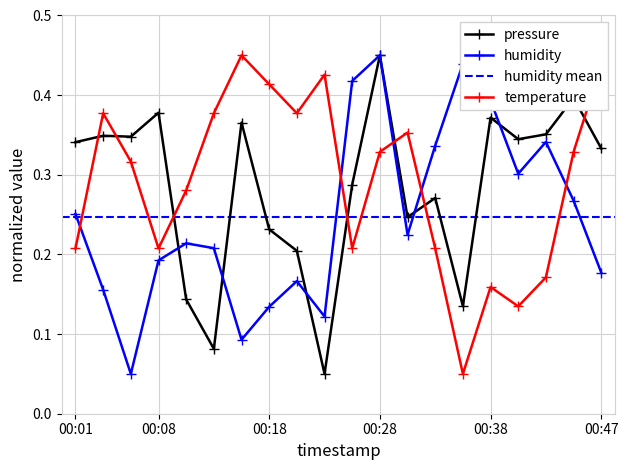

Where is the first local minimum for temperature?

00:08